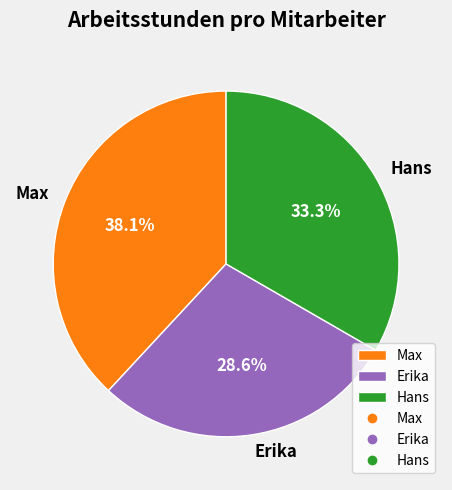

What percentage is the Max slice, to the nearest percent?

38%